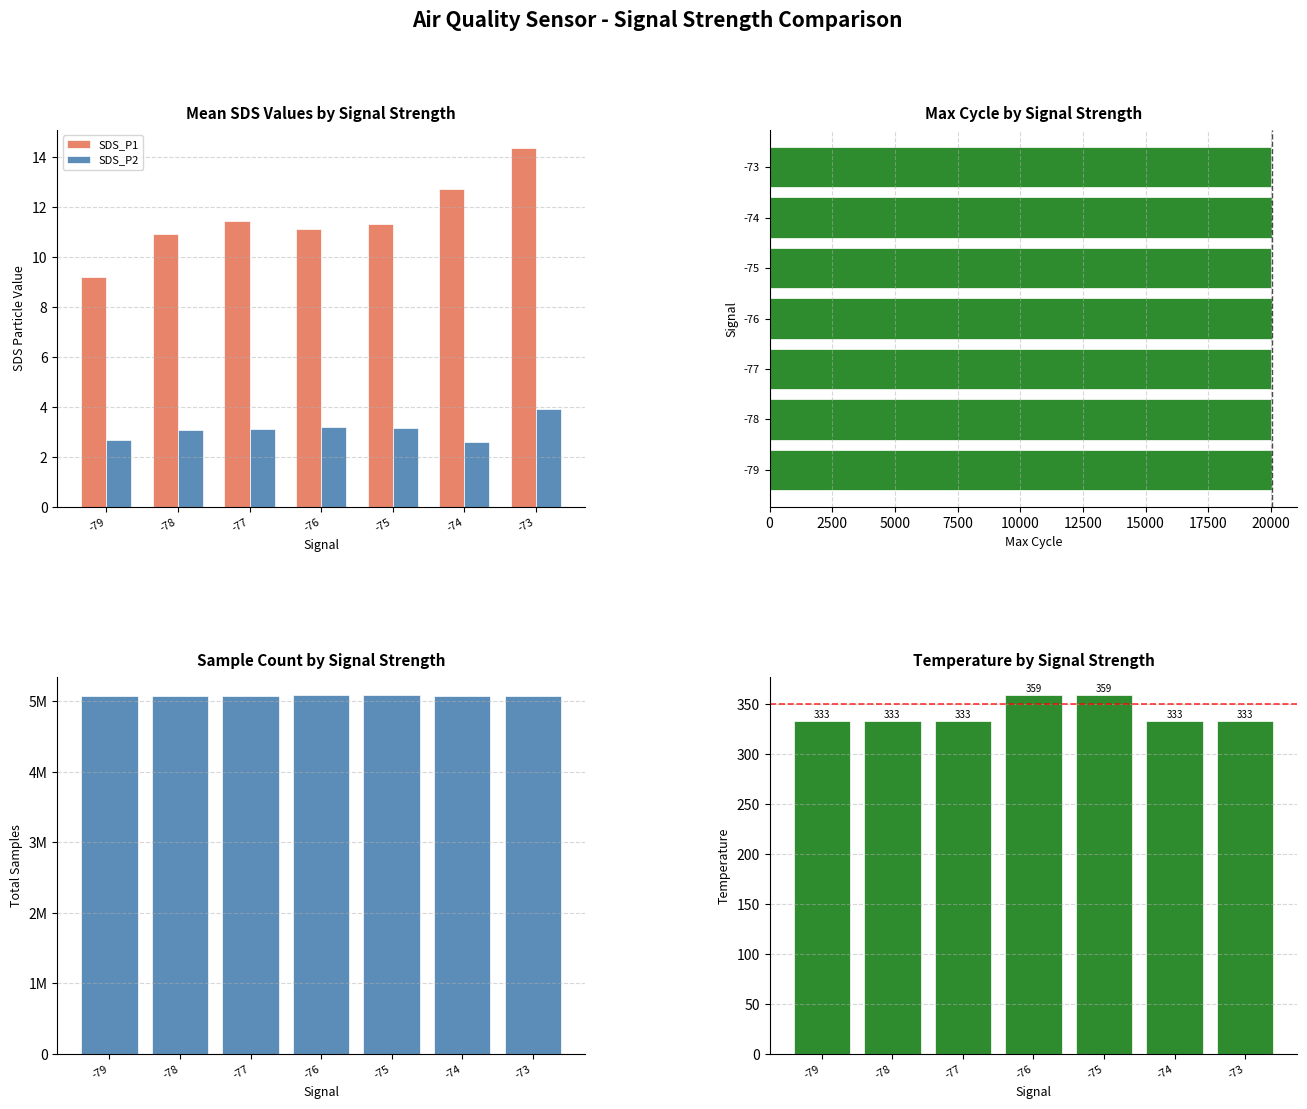

Rank the series by their maximum value, from highest to lowest.

Samples, Max_cycle, Temp, SDS_P1, SDS_P2